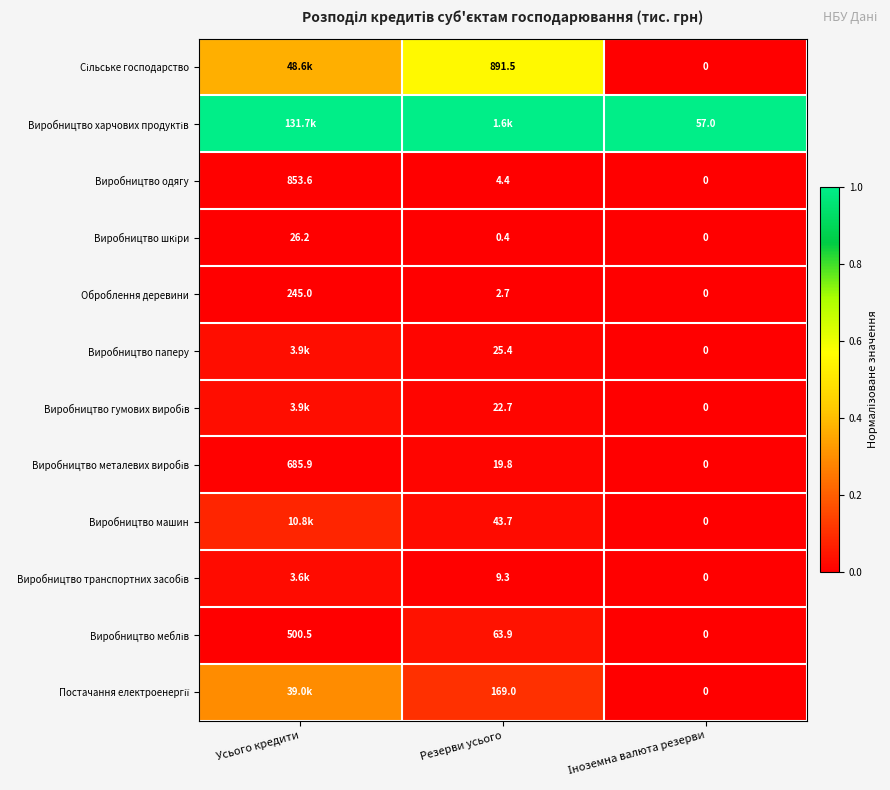

At Резерви усього, list the series in order from largest to smallest.

Виробництво харчових продуктів, Сільське господарство, Постачання електроенергії, Виробництво меблів, Виробництво машин, Виробництво паперу, Виробництво гумових виробів, Виробництво металевих виробів, Виробництво транспортних засобів, Виробництво одягу, Оброблення деревини, Виробництво шкіри